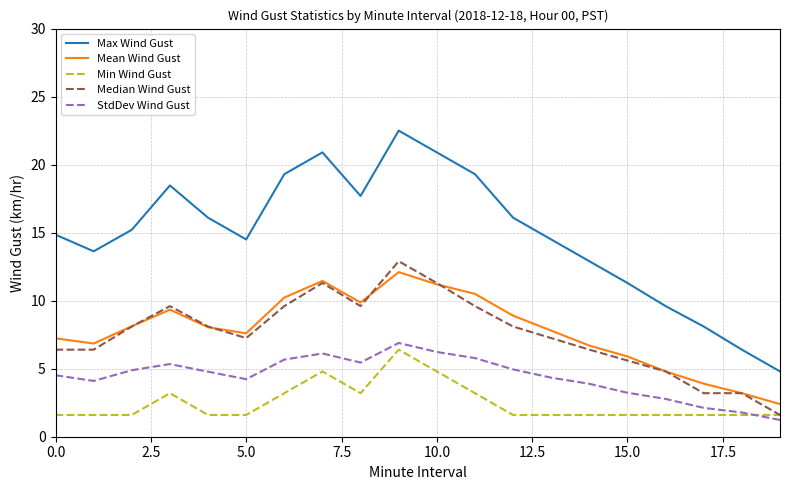

How many distinct data groups are displayed?

5